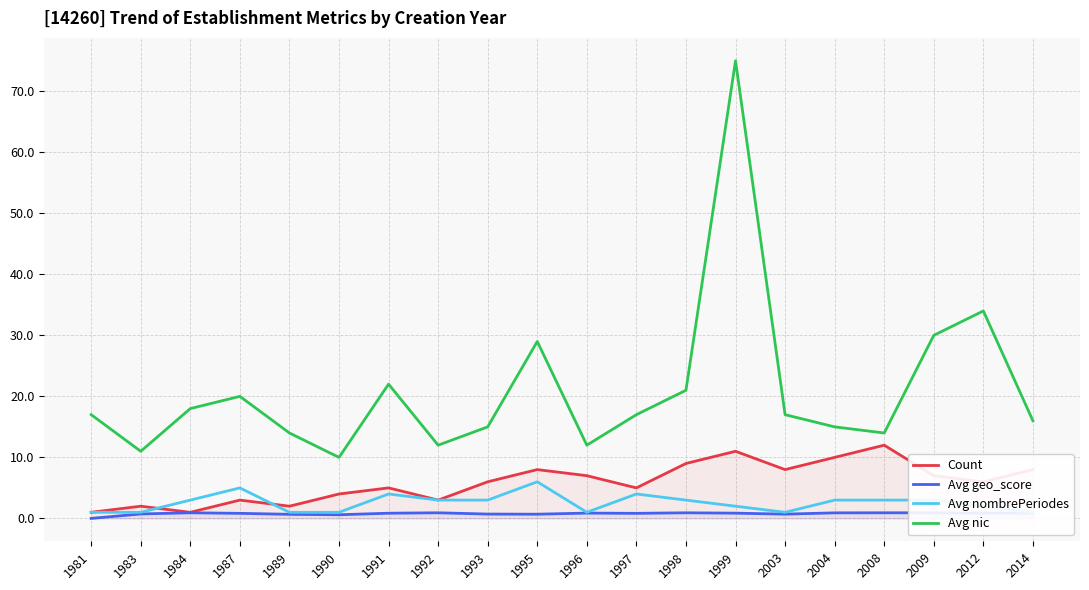

What is the difference between the maximum and minimum values in the Avg nombrePeriodes series?

5.0